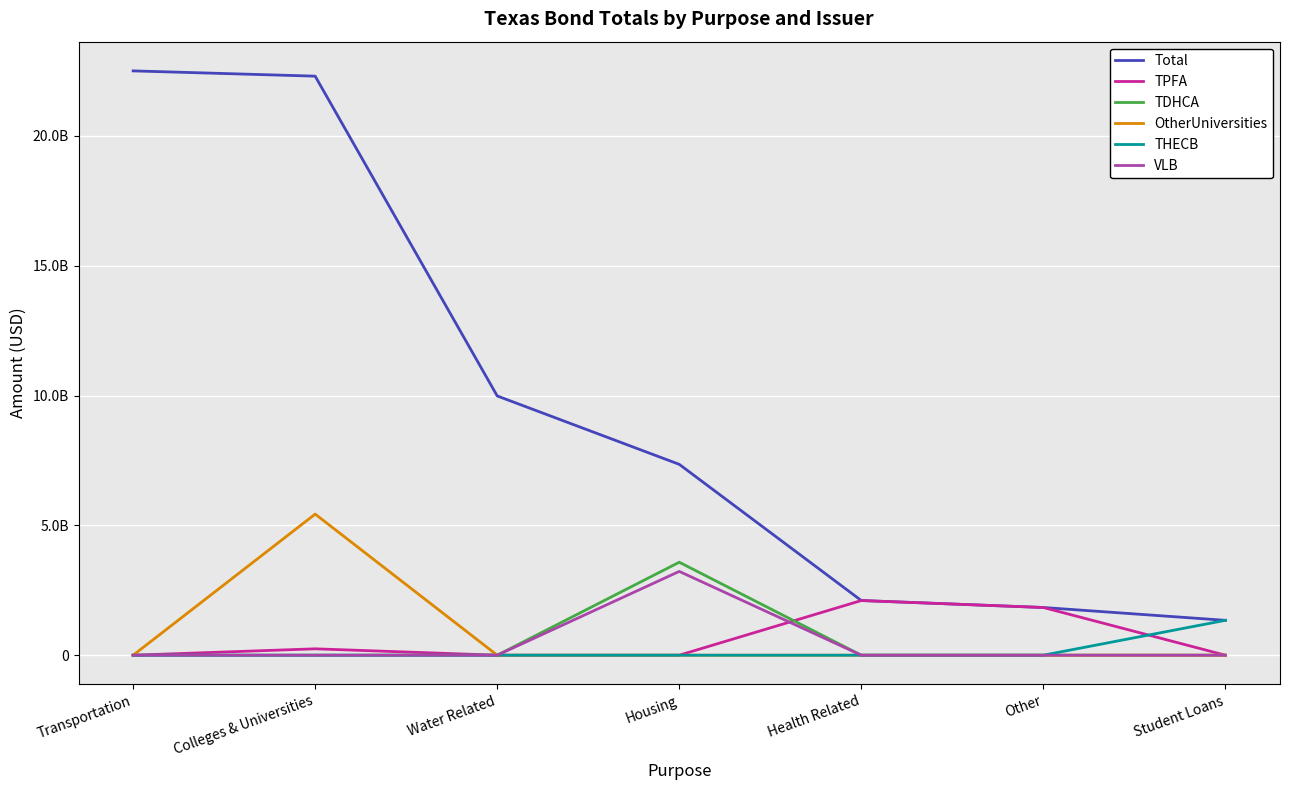

Reading left to right, transcribe all the data shown in this chart.

Total: 22501366359.3	22297981362.7	9983500000.0	7349511282.9	2105230000.0	1837115000.0	1343070000.0
TPFA: 0.0	245825000.0	0.0	0.0	2105230000.0	1837115000.0	0.0
TDHCA: 0.0	0.0	0.0	3580614914.4	0.0	0.0	0.0
OtherUniversities: 0.0	5433476135.5	0.0	0.0	0.0	0.0	0.0
THECB: 0.0	0.0	0.0	0.0	0.0	0.0	1343070000.0
VLB: 0.0	0.0	0.0	3227350000.0	0.0	0.0	0.0